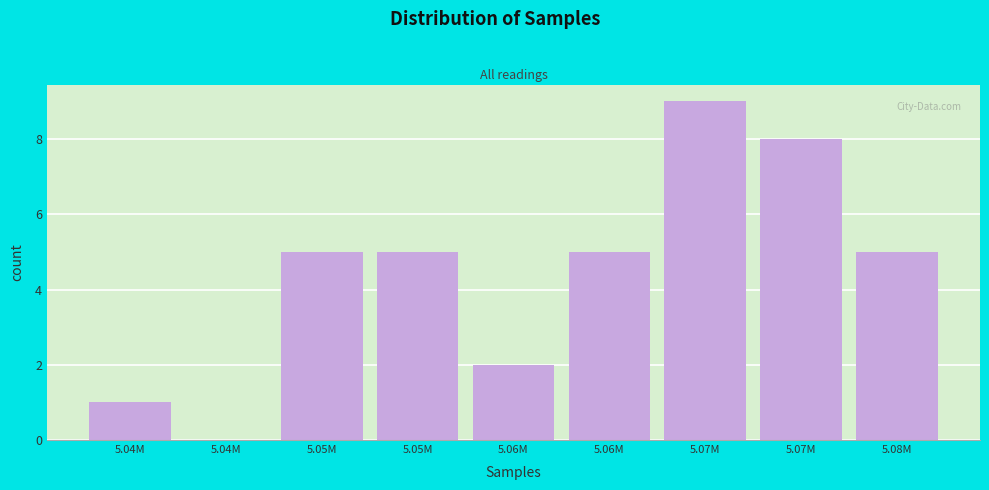

Are the bars horizontal?

No